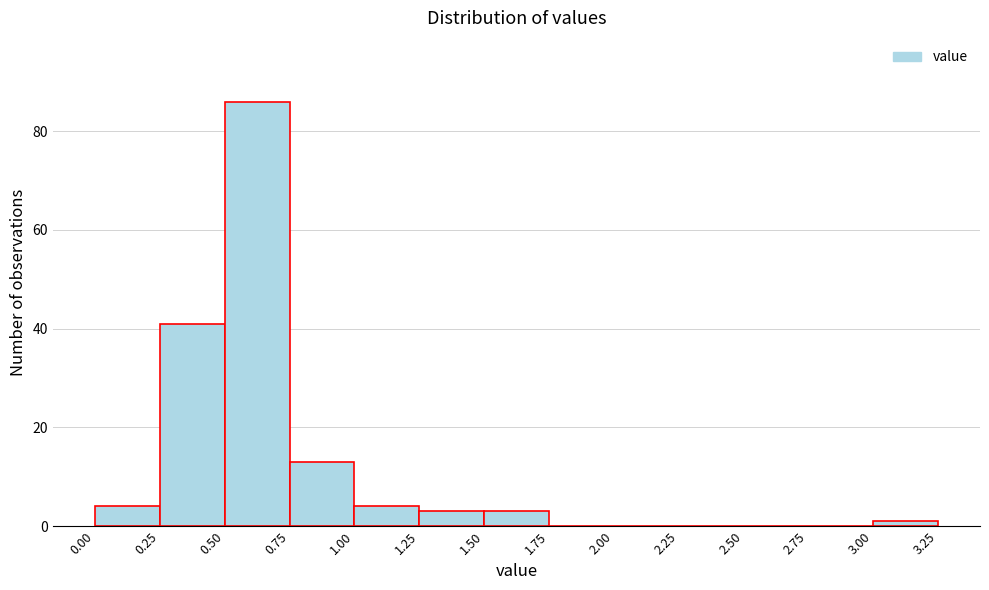

Reading left to right, transcribe this chart: for each bar, give the range it covers on the x-axis and its height. The values are not printed on the chart, so give them approximately, as read against the axis.

0.00 to 0.25: 4
0.25 to 0.50: 42
0.50 to 0.75: 86
0.75 to 1.00: 14
1.00 to 1.25: 4
1.25 to 1.50: 4
1.50 to 1.75: 4
1.75 to 2.00: 0
2.00 to 2.25: 0
2.25 to 2.50: 0
2.50 to 2.75: 0
2.75 to 3.00: 0
3.00 to 3.25: under 2